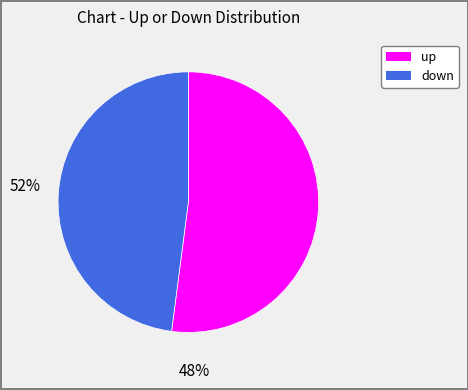

Is it true that down is 38% of the pie?

False